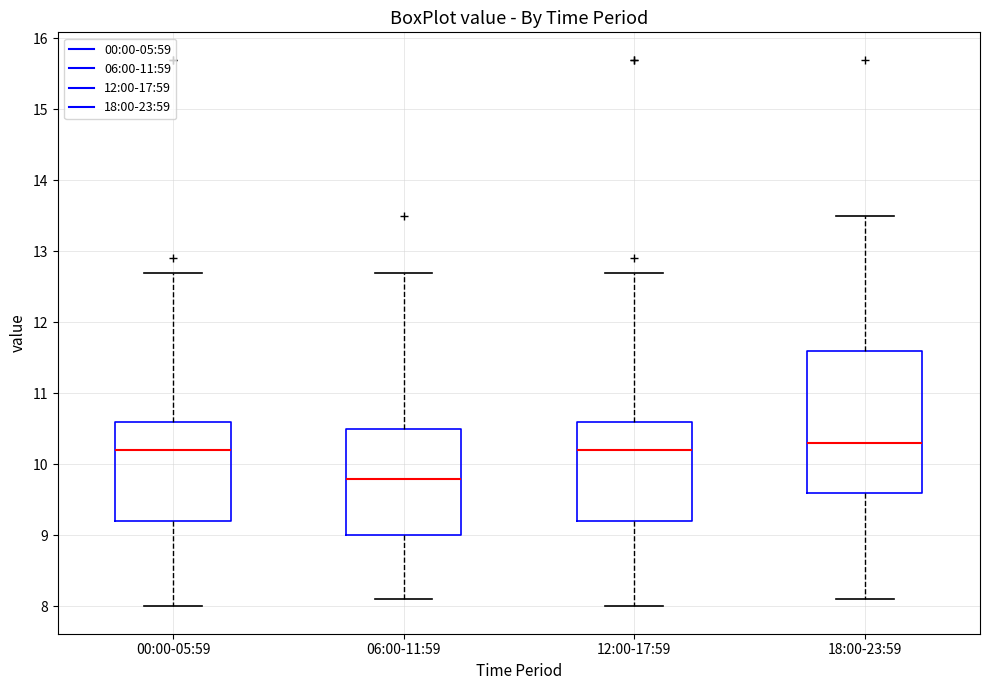

Reading left to right, read every box against the y-axis: the position of its median line, the range the box covers, and the ends of its whiskers. The values are not printed on the chart, so give them approximately, as read against the axis.

00:00-05:59: median 10.2, box 9.2 to 10.6, whiskers 8.0 to 12.7
06:00-11:59: median 9.8, box 9.0 to 10.5, whiskers 8.1 to 12.7
12:00-17:59: median 10.2, box 9.2 to 10.6, whiskers 8.0 to 12.7
18:00-23:59: median 10.3, box 9.6 to 11.6, whiskers 8.1 to 13.5